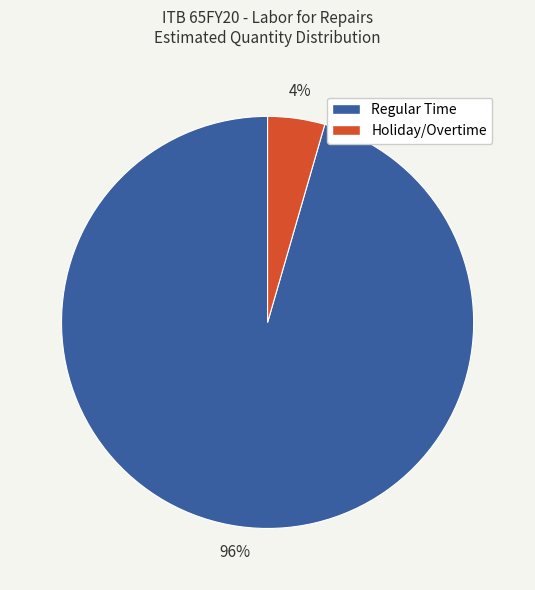

To the nearest percent, what is the average slice percentage?

50%